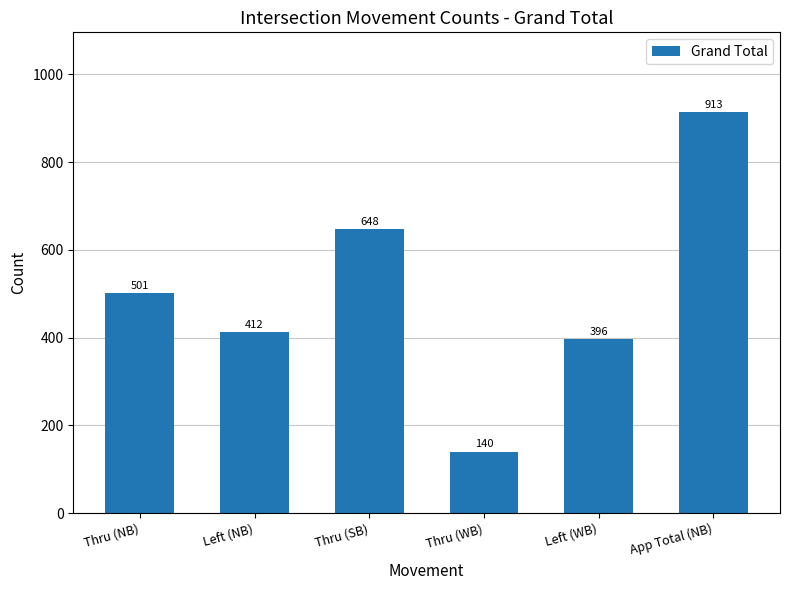

Is it true that the value at Thru (WB) is 77?

False